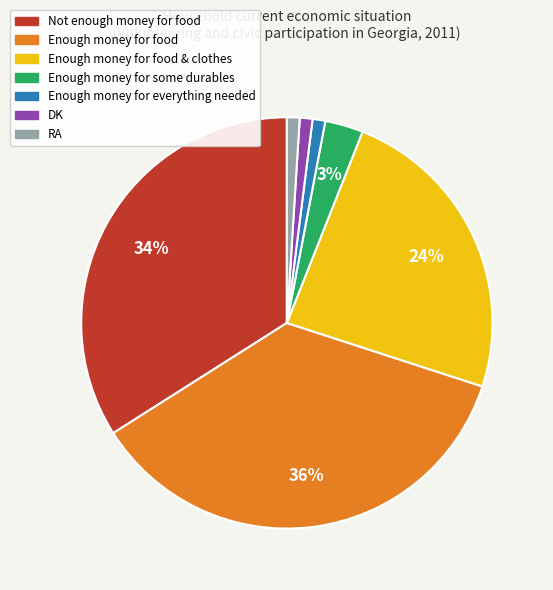

To the nearest percent, what is the difference between the largest and smallest slice percentages?

35%